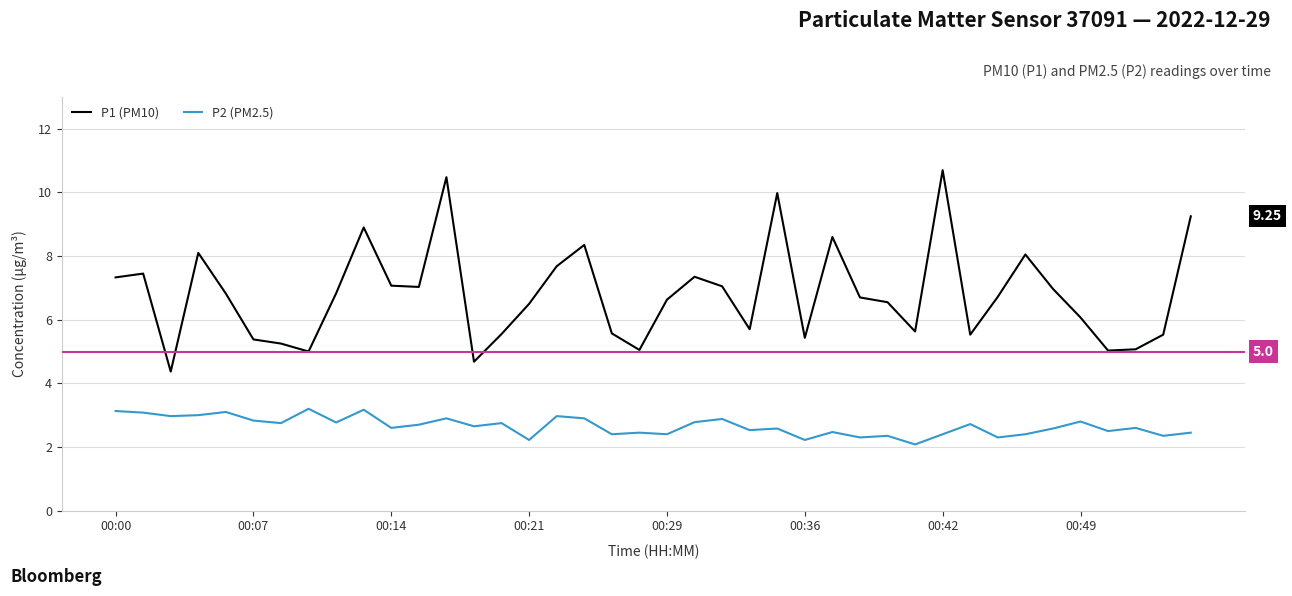

True or false: P2 (PM2.5) and P1 (PM10) intersect in this chart.

False